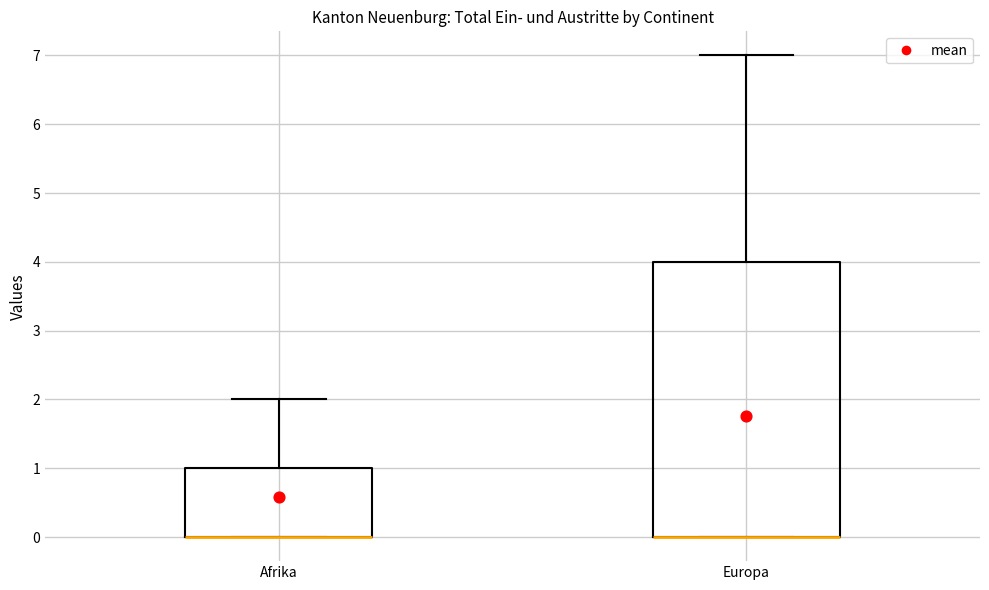

Where does the upper whisker of the box for Europa end on the y-axis? The values are not printed on the chart, so give them approximately, as read against the axis.

7